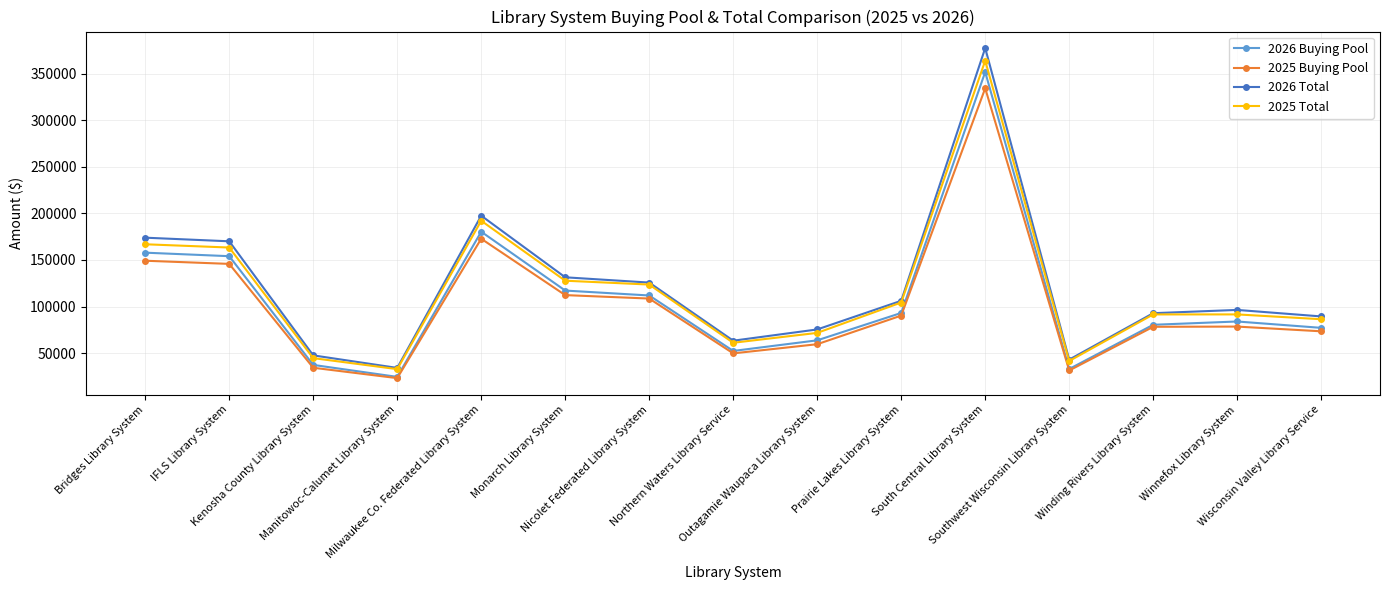

Is it true that 2026 Total equals 129156.3 at Outagamie Waupaca Library System?

False